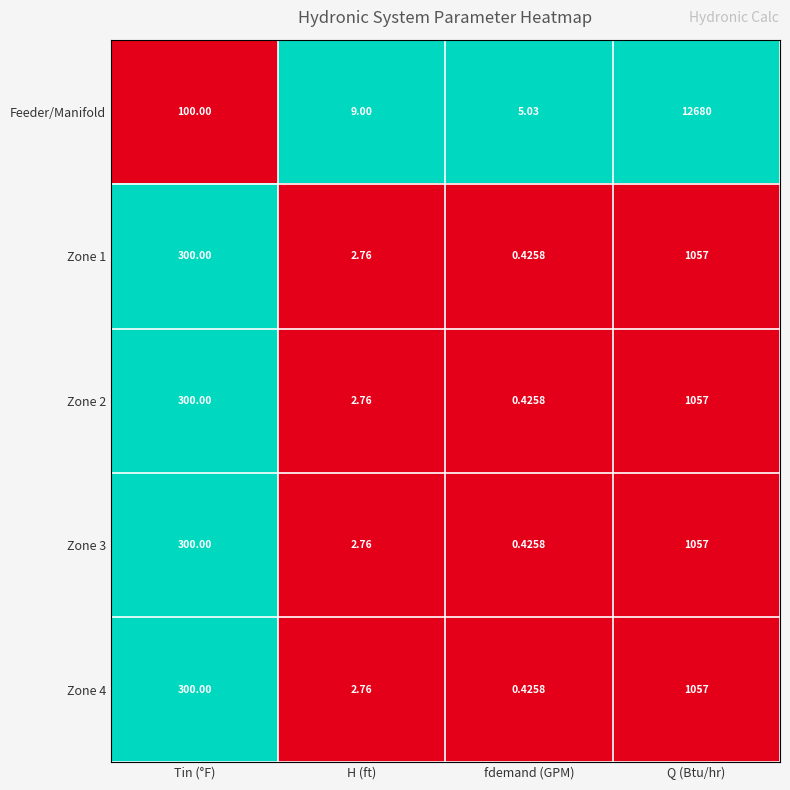

What is the difference between the highest and lowest values at fdemand (GPM)?

4.6